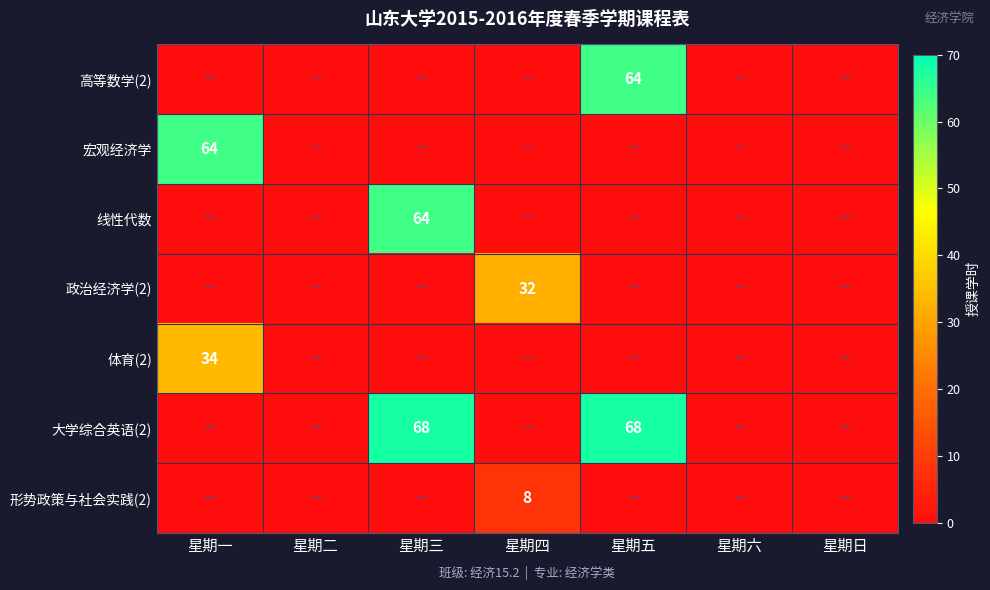

At how many categories does at least one series exceed 21?

4